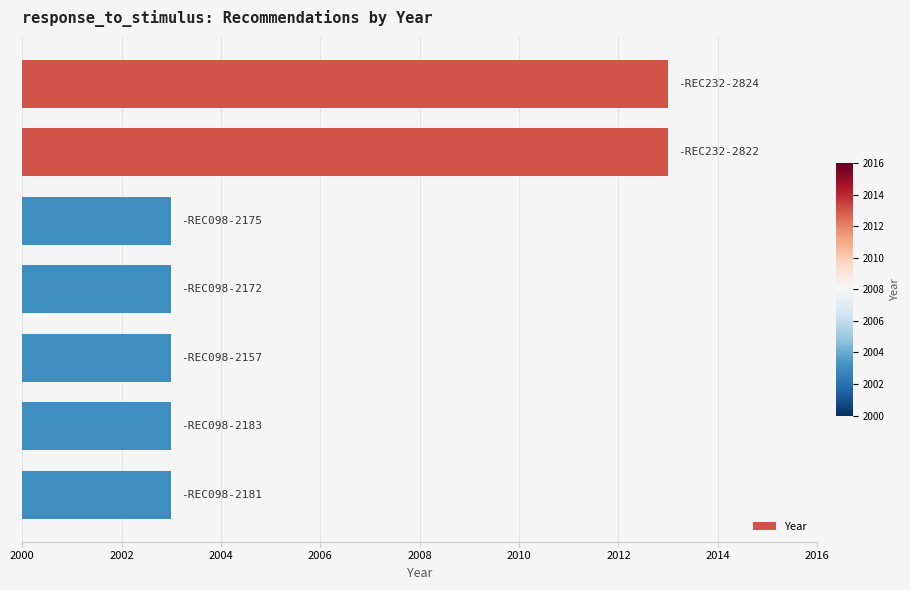

How many series are shown in this chart?

1